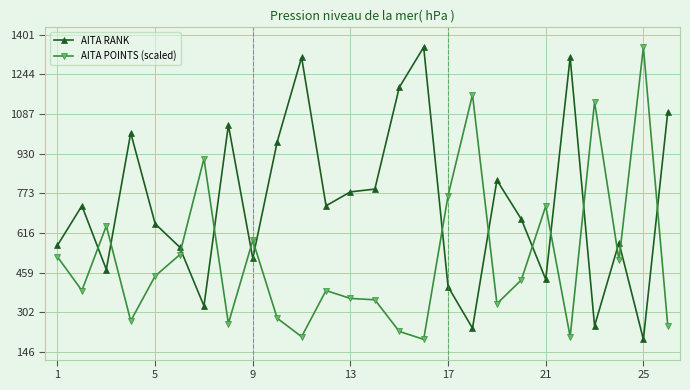

How many intersections are there between AITA RANK and AITA POINTS (scaled)?

14